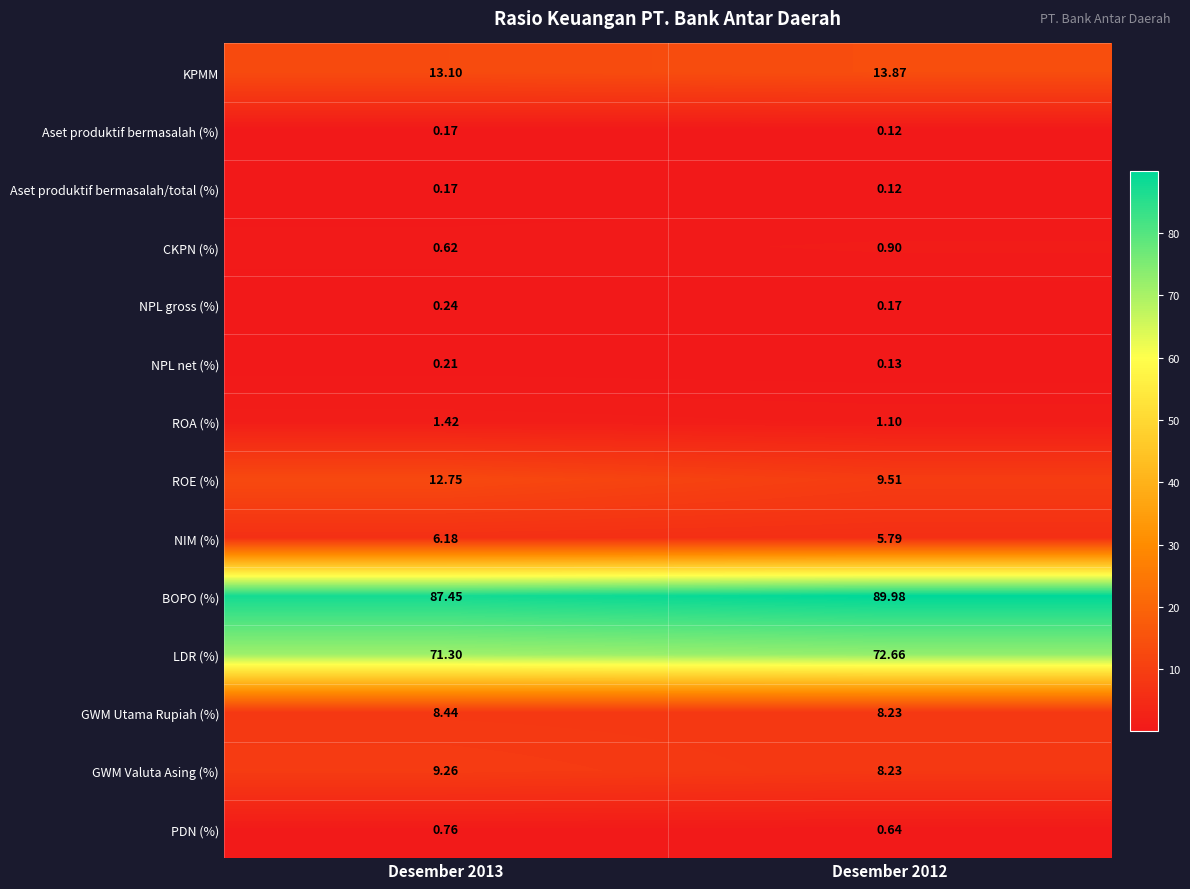

Which series has the largest range (max minus min)?

ROE (%)